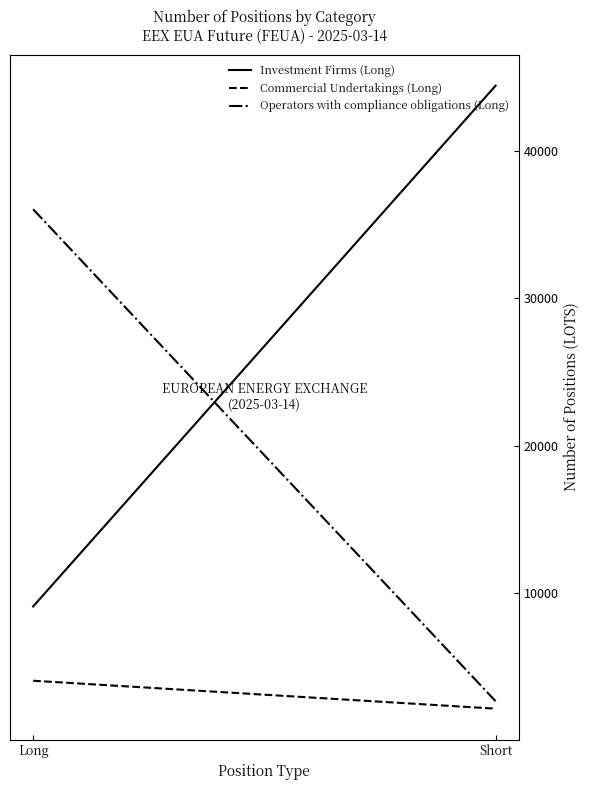

True or false: Investment Firms (Long) has a value of 62201.4 at Short.

False